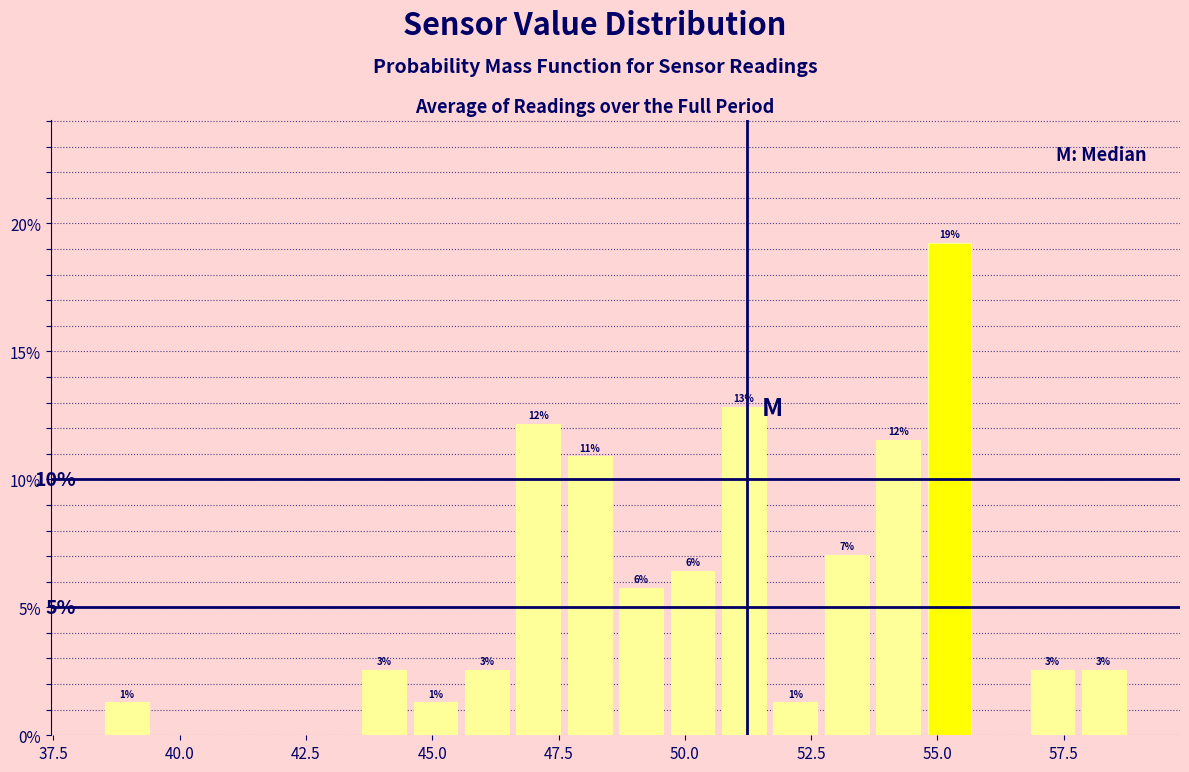

Read against the x-axis, roughly where is the centre of the tallest bar?

55.0